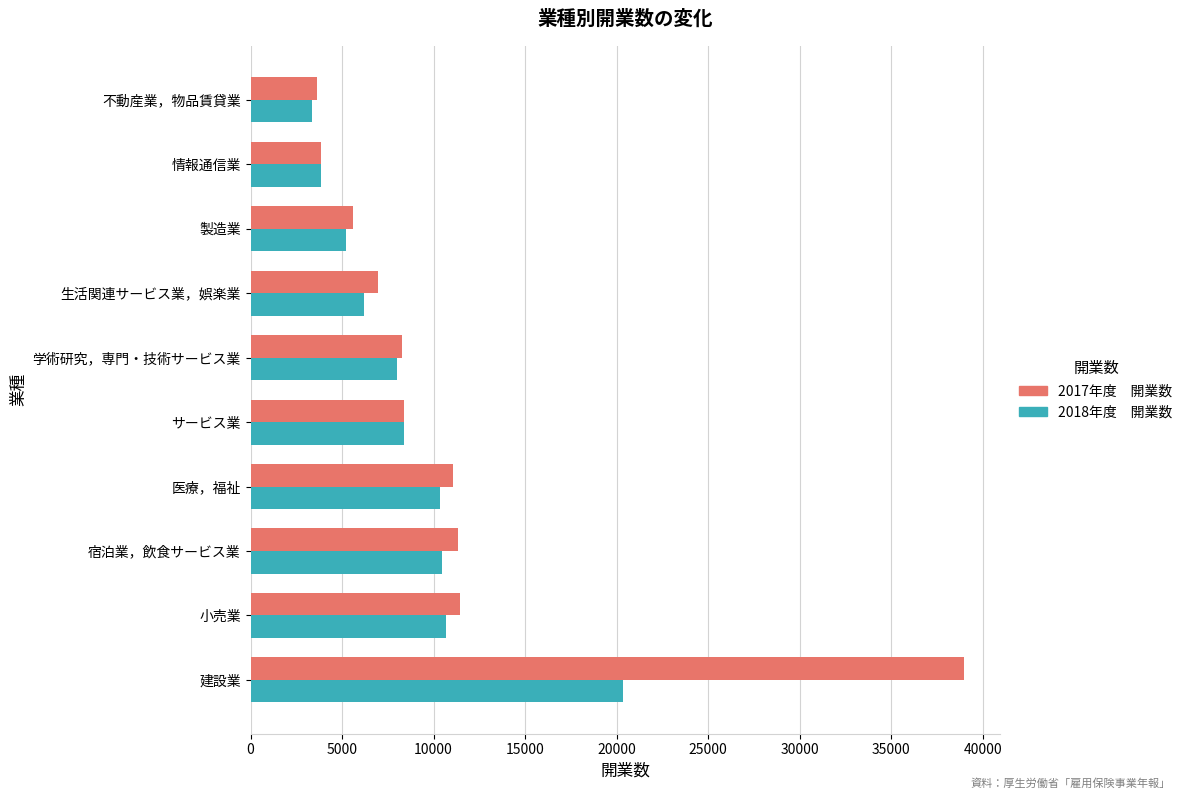

What is the maximum value shown in the chart?

38967